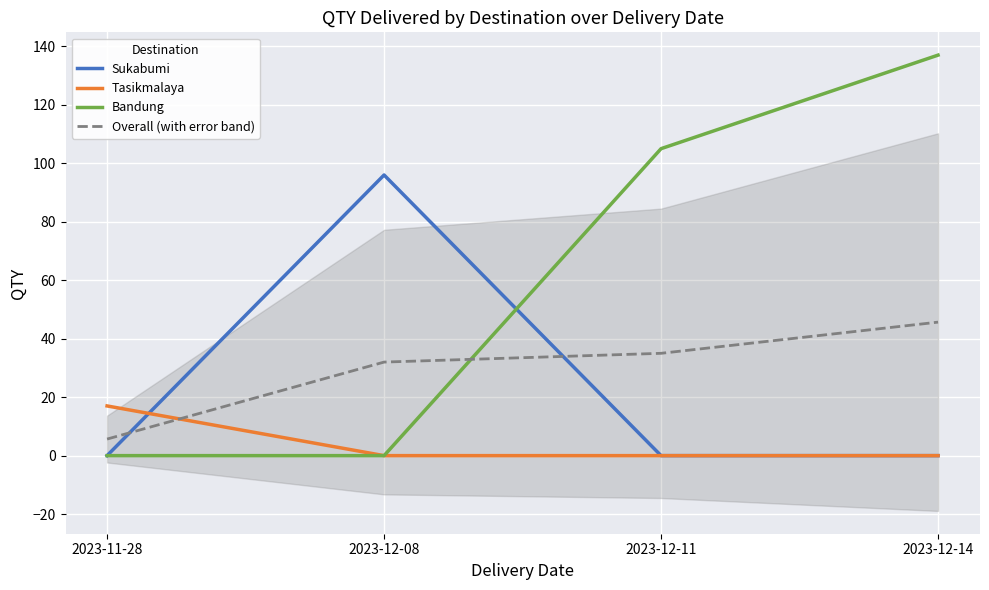

What is the difference between the maximum and minimum values in the Sukabumi series?

96.0